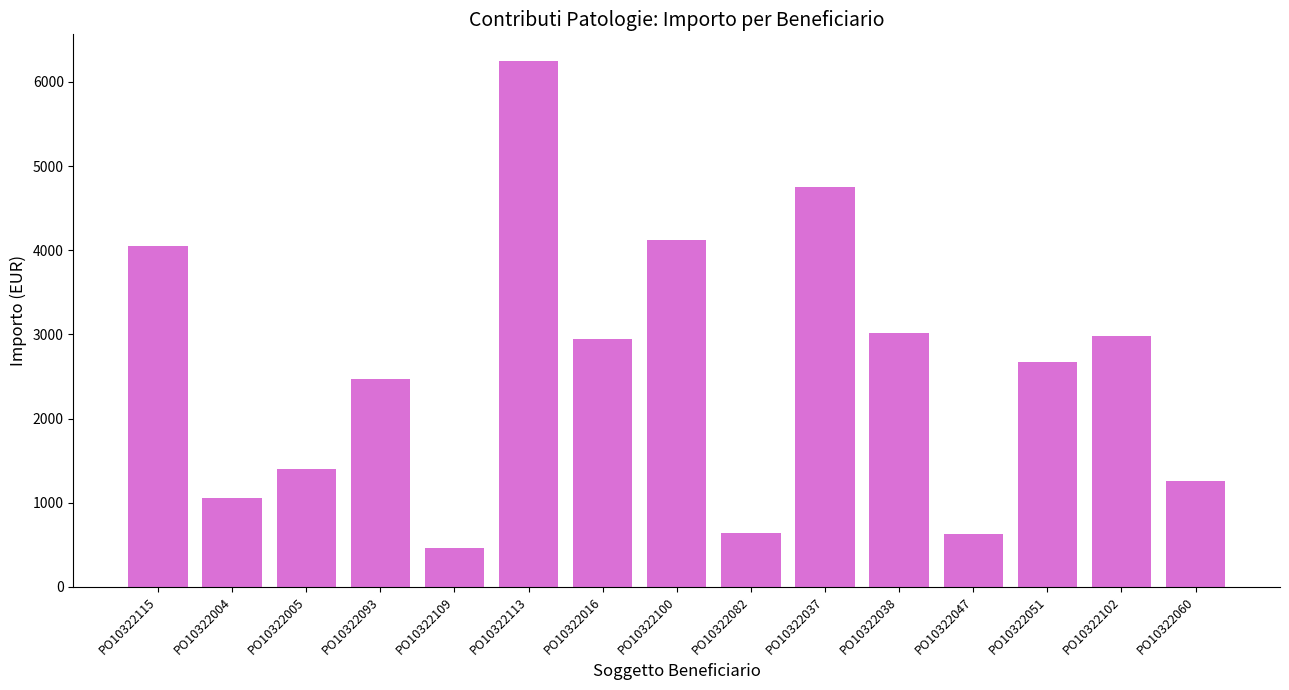

What is the difference between the maximum and minimum values?

5792.8